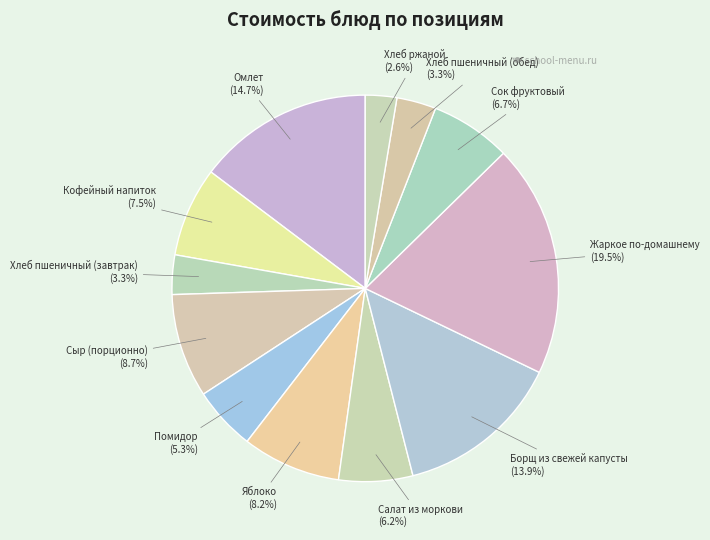

How many slices are in this pie chart?

12